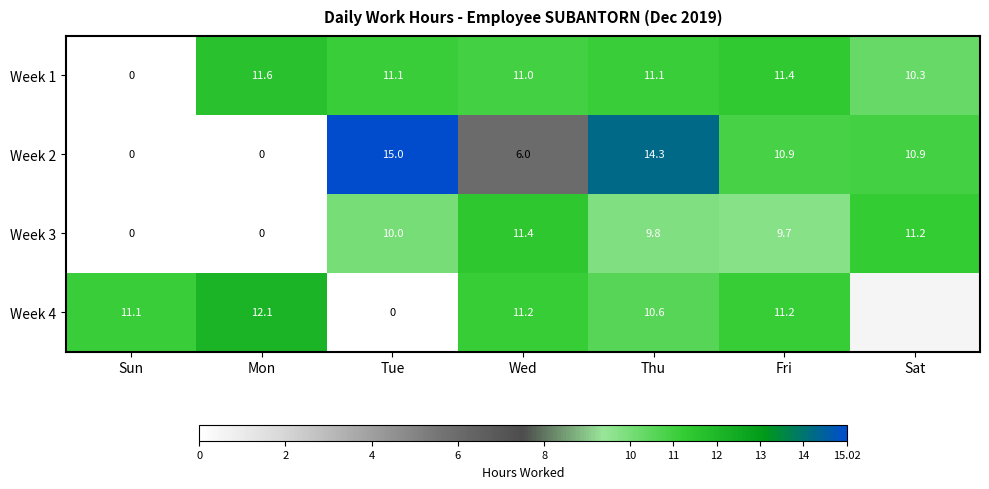

At Thu, list the series in order from smallest to largest.

Week 3, Week 4, Week 1, Week 2